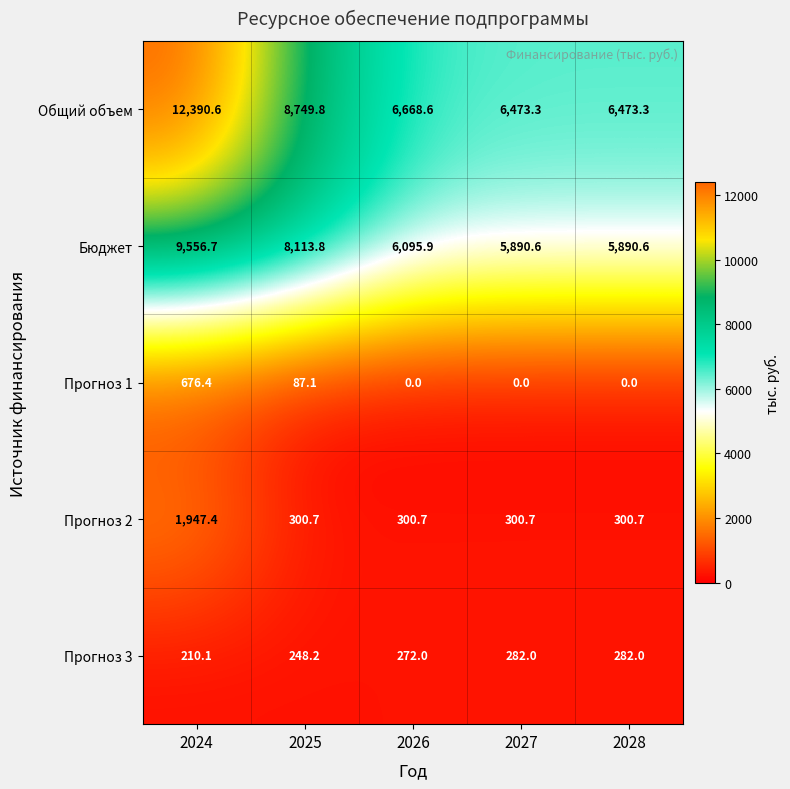

What is the difference between the Общий объем values at 2026 and 2028?

195.3